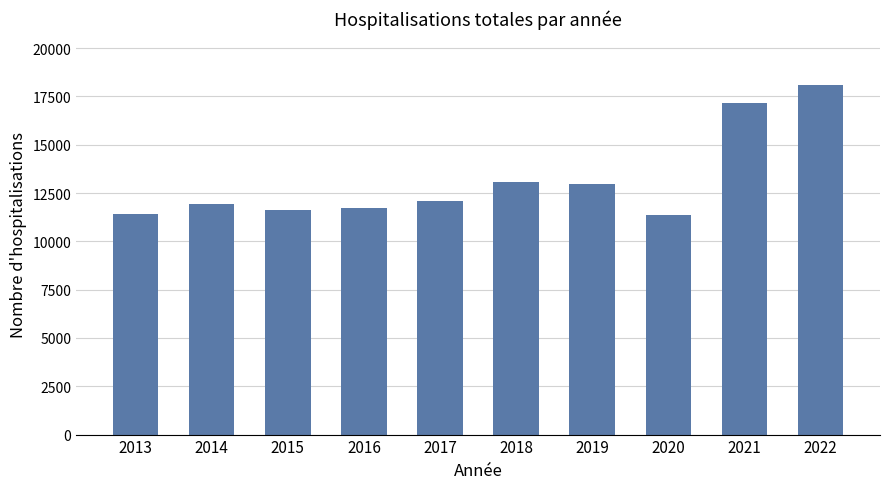

Approximately how many times larger is the value at 2013 compared to 2021?

0.7